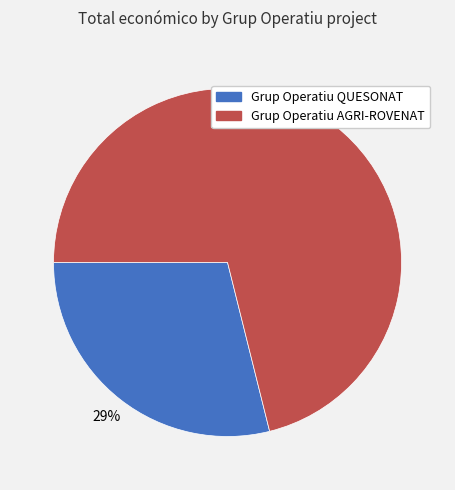

Between Grup Operatiu QUESONAT and Grup Operatiu AGRI-ROVENAT, which is larger?

Grup Operatiu AGRI-ROVENAT